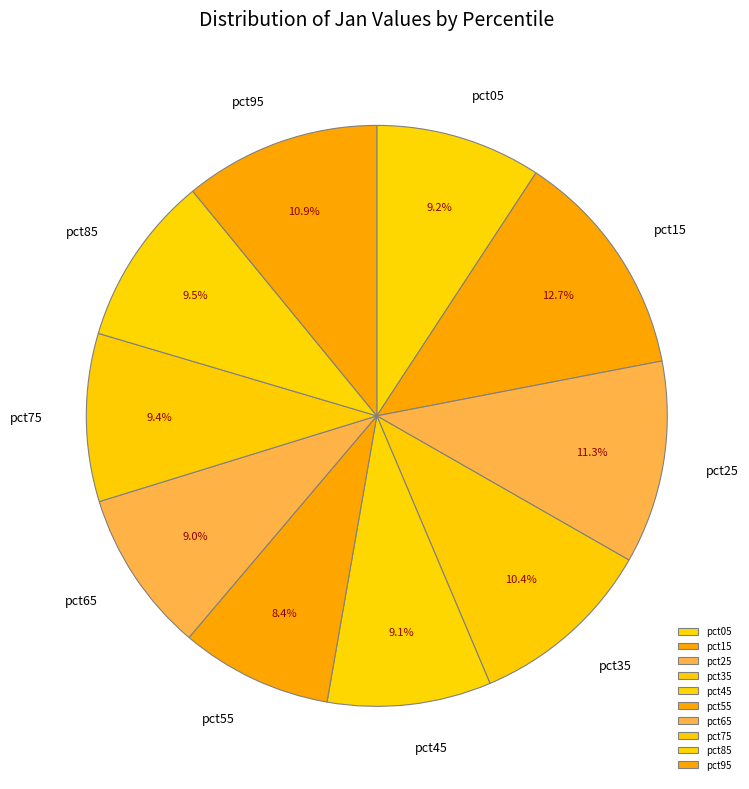

What percentage do pct25 and pct55 together represent?

19.7%